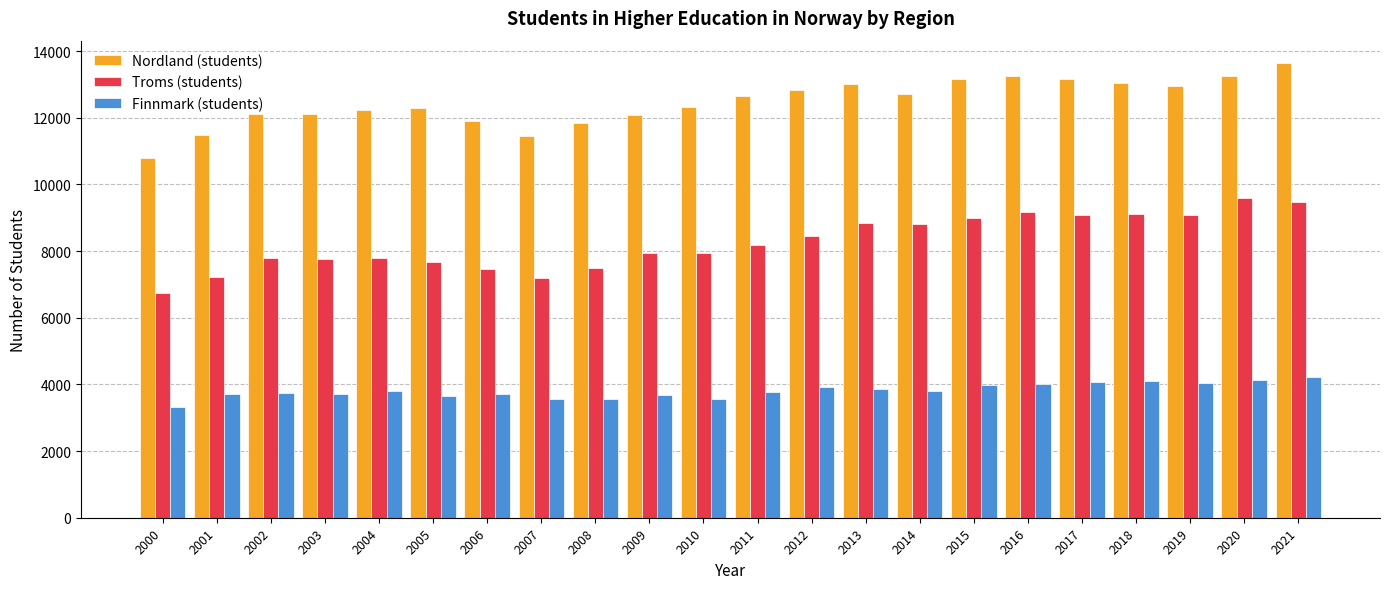

What is the difference between the highest and lowest values at 2021?

9412